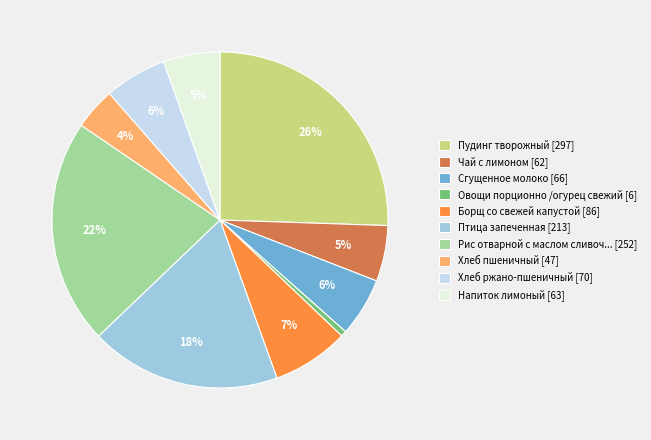

Which slice is the smallest?

Овощи порционно /огурец свежий [6]